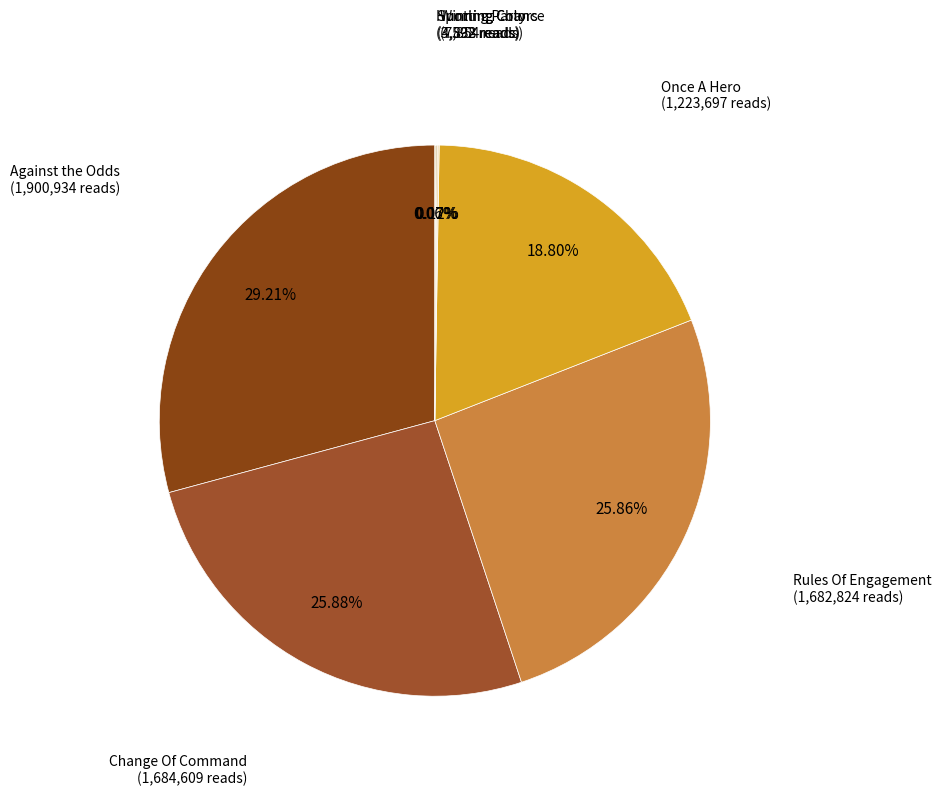

How many slices are in this pie chart?

7